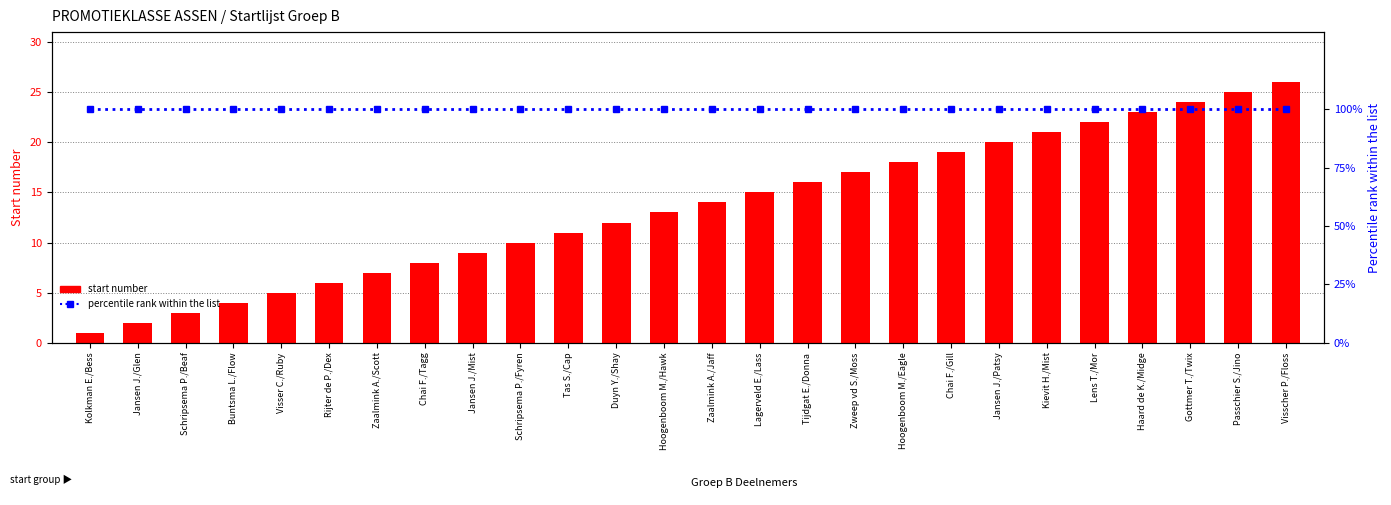

True or false: start number has a value of 7 at Zaalmink A./Scott.

True